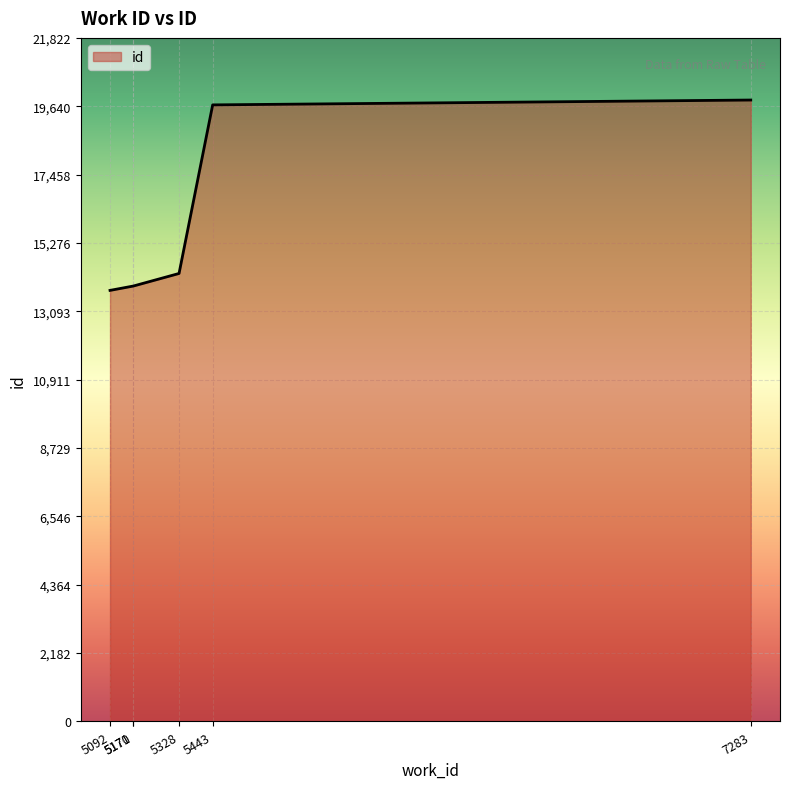

What is the minimum value shown in the chart?

13762